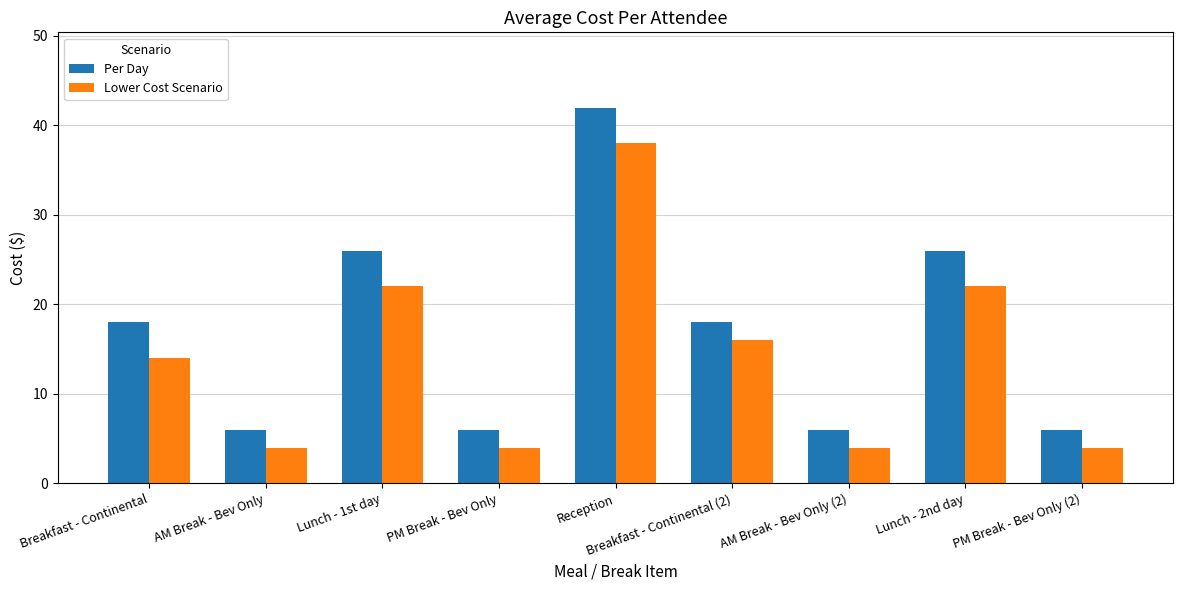

What is the label of the 4th bar from the right?

Breakfast - Continental (2)